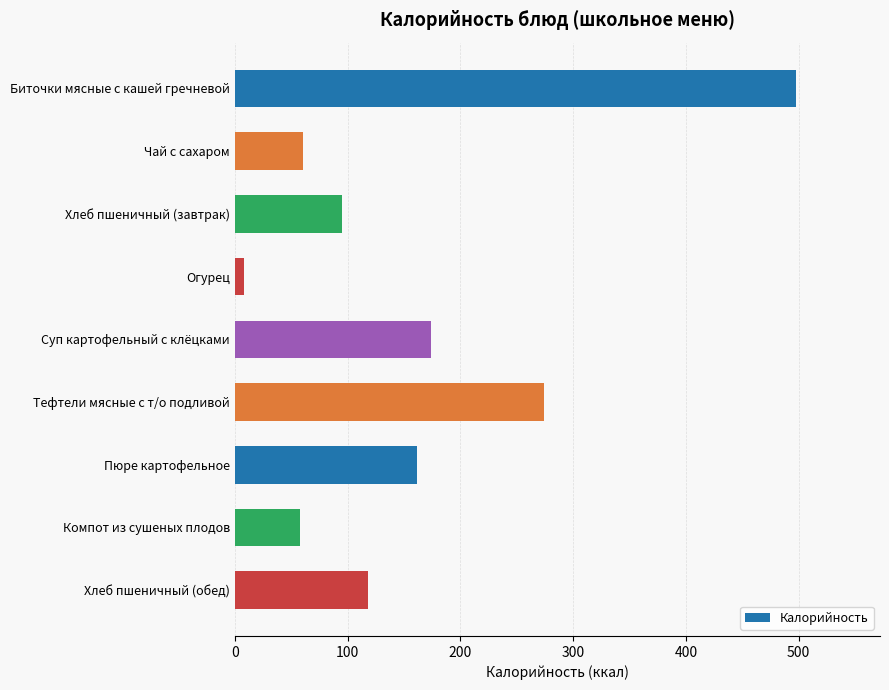

The chart shows a value of 273.9 at Тефтели мясные с т/о подливой. True or false?

True